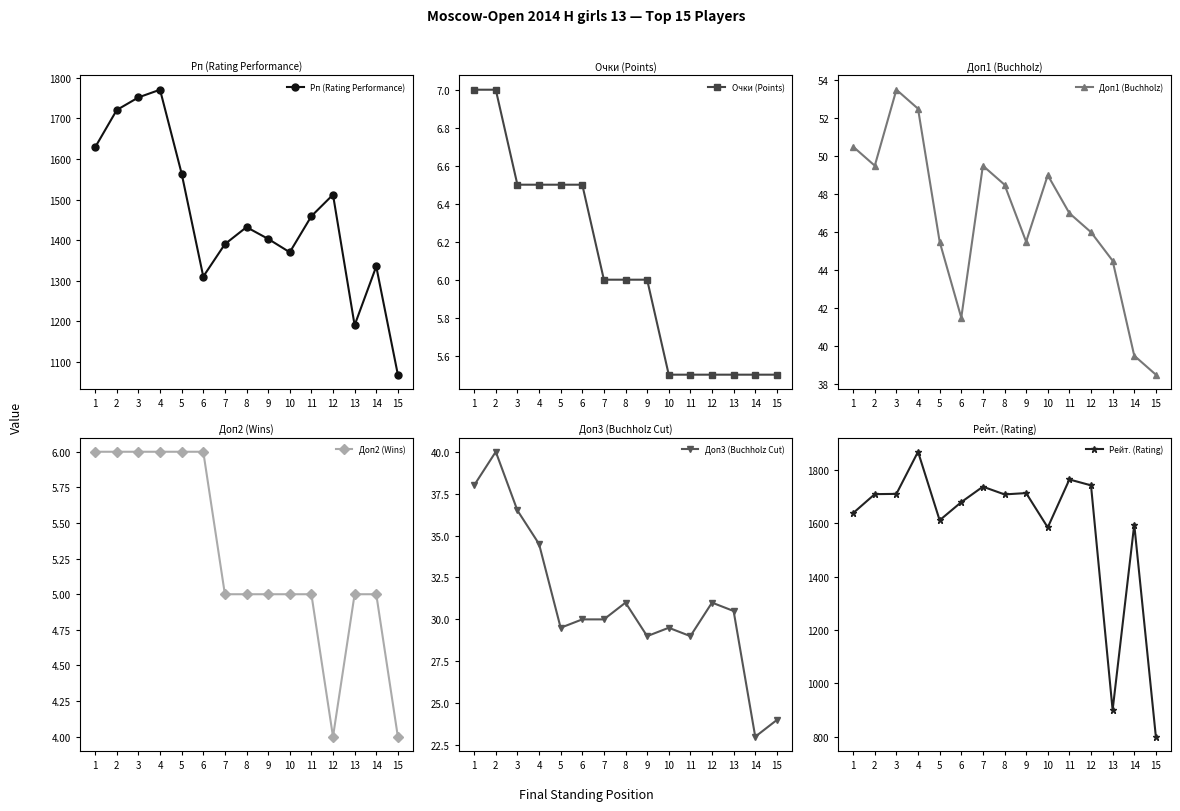

What is the sum of all Рейт. (Rating) values?

23771